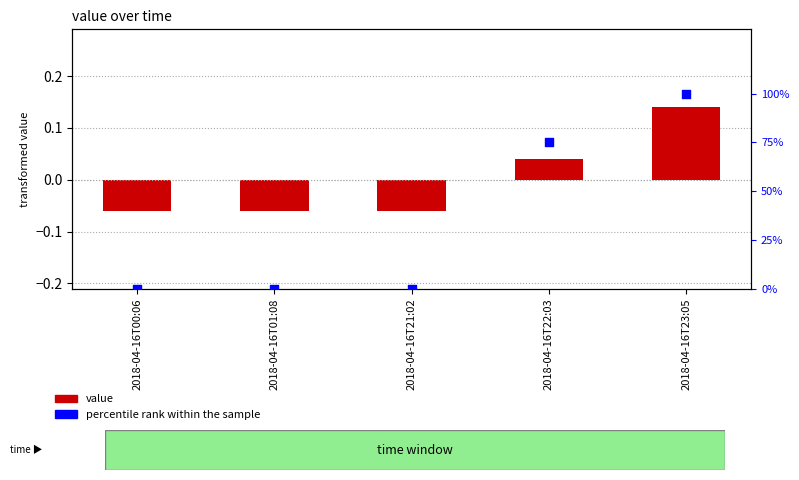

Which series has the widest spread of Y values?

percentile rank within the sample